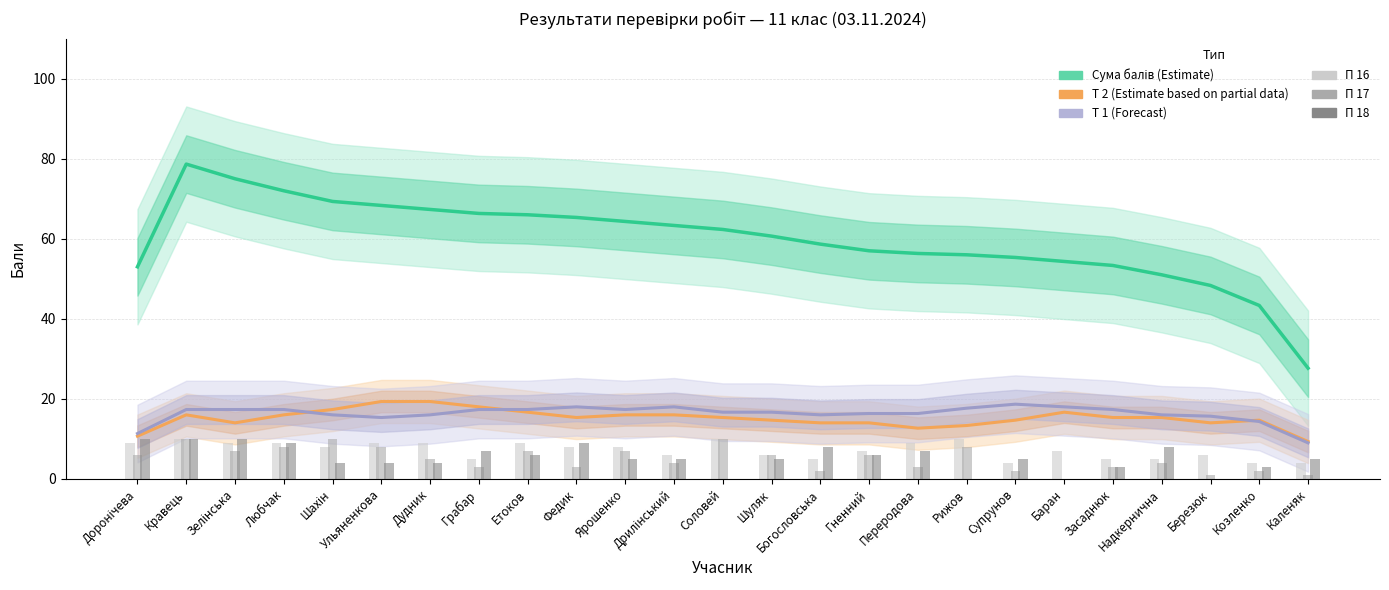

Does the chart contain stacked bars?

No